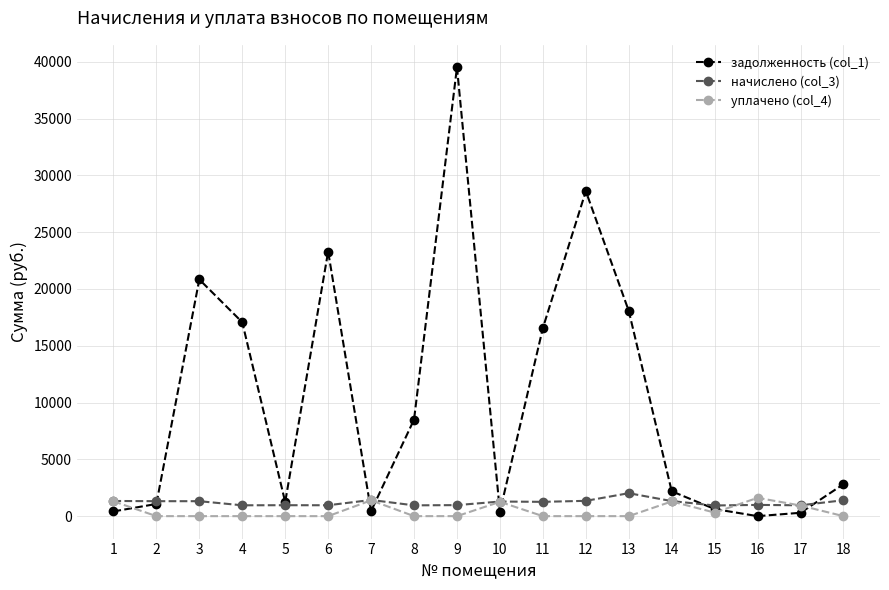

Where do уплачено (col_4) and задолженность (col_1) first cross each other?

1 and 2